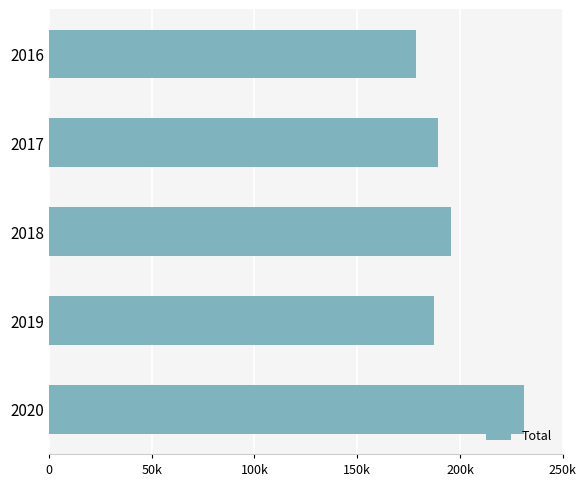

Does the chart contain any negative values?

No